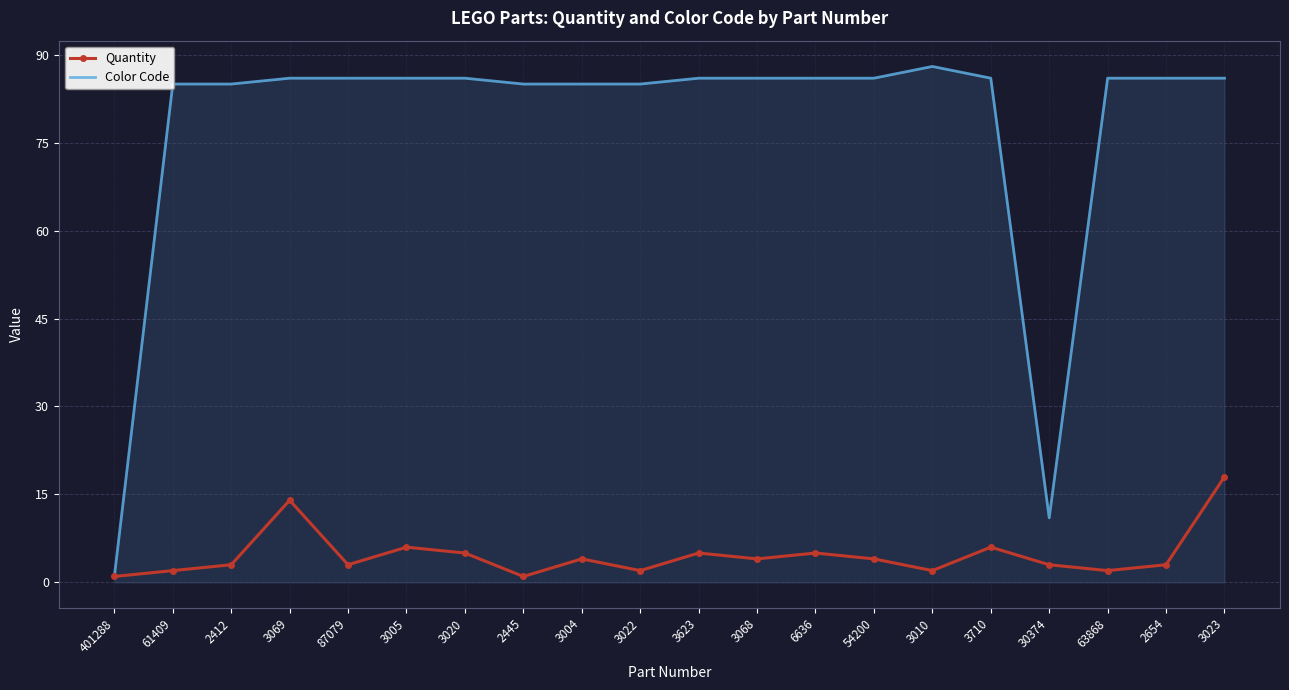

Is the value of Color Code at 2654 greater than the value of Quantity at 2412?

Yes